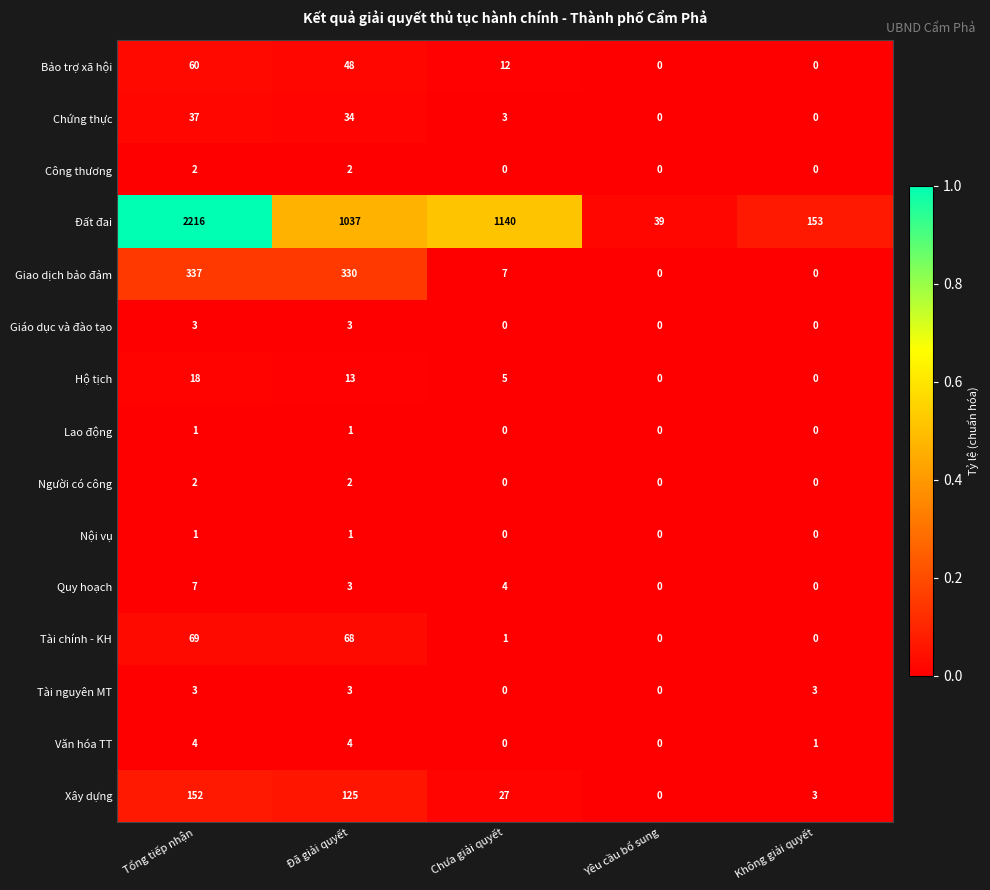

List the labels in order of Xây dựng value, smallest first.

Yêu cầu bổ sung, Không giải quyết, Chưa giải quyết, Đã giải quyết, Tổng tiếp nhận